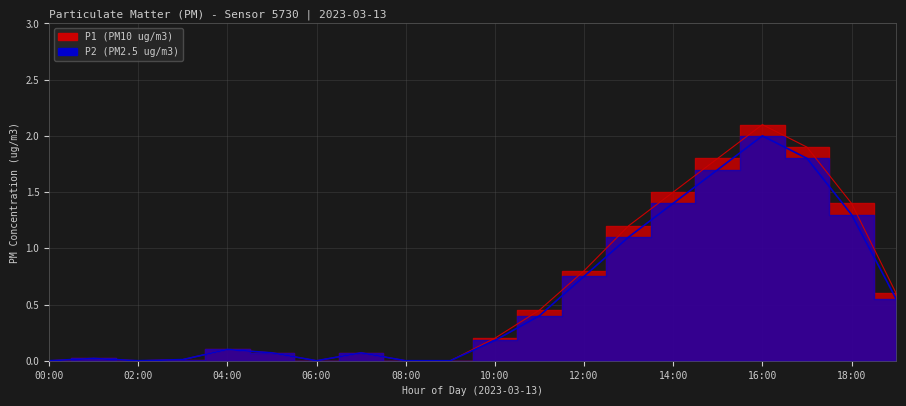

At which category does the chart reach its minimum across all series?

00:00